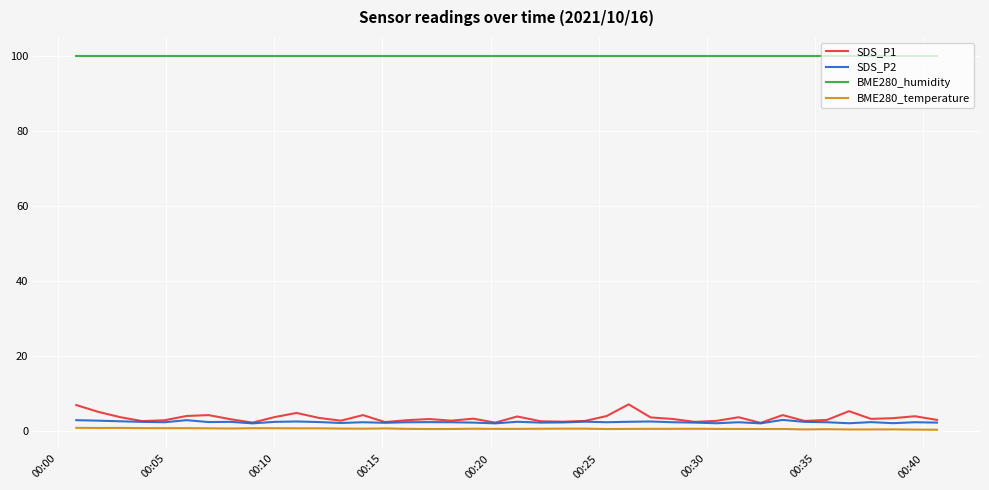

What is the greatest value displayed?

100.0